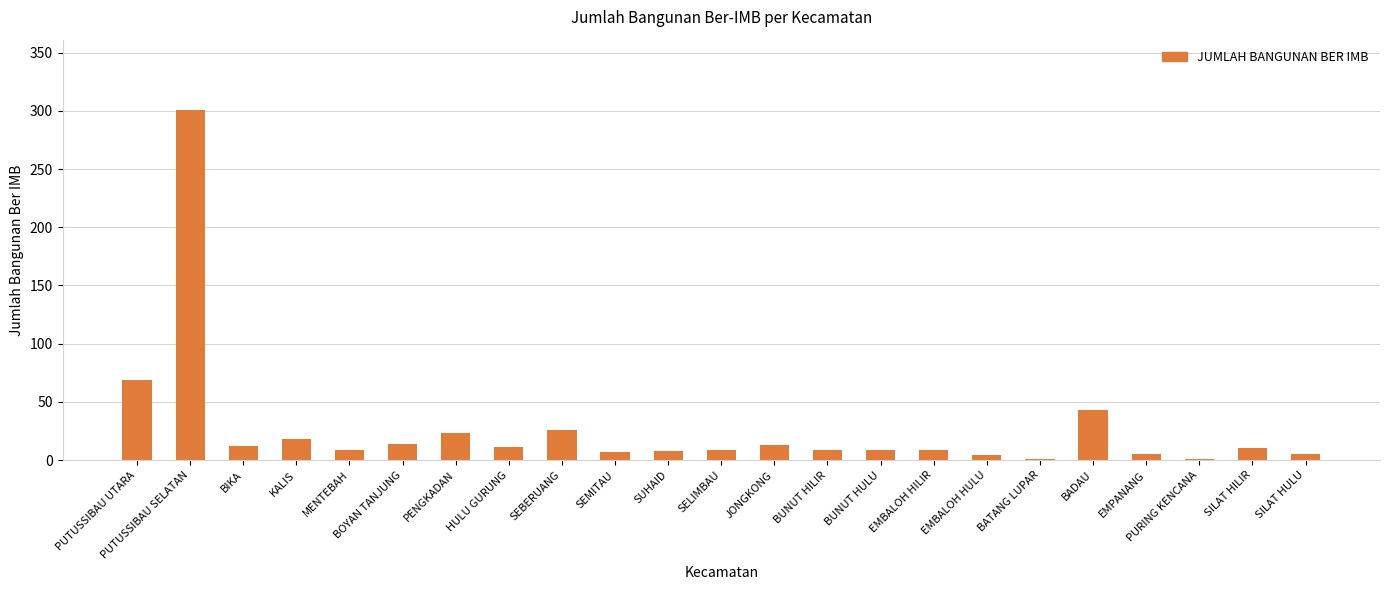

What is the sum of all values?

616